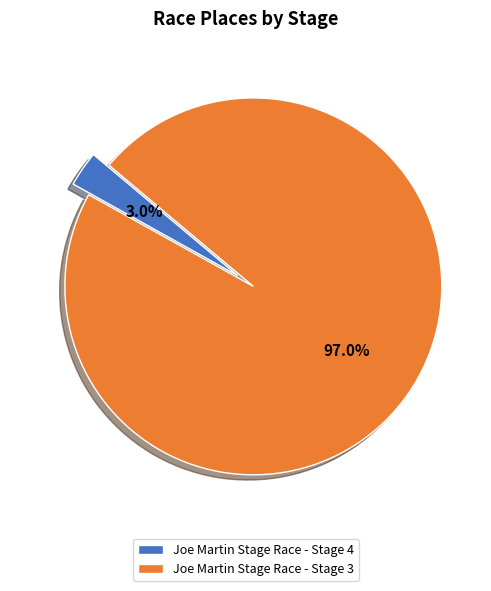

What percentage do Joe Martin Stage Race - Stage 4 and Joe Martin Stage Race - Stage 3 together represent?

100.0%